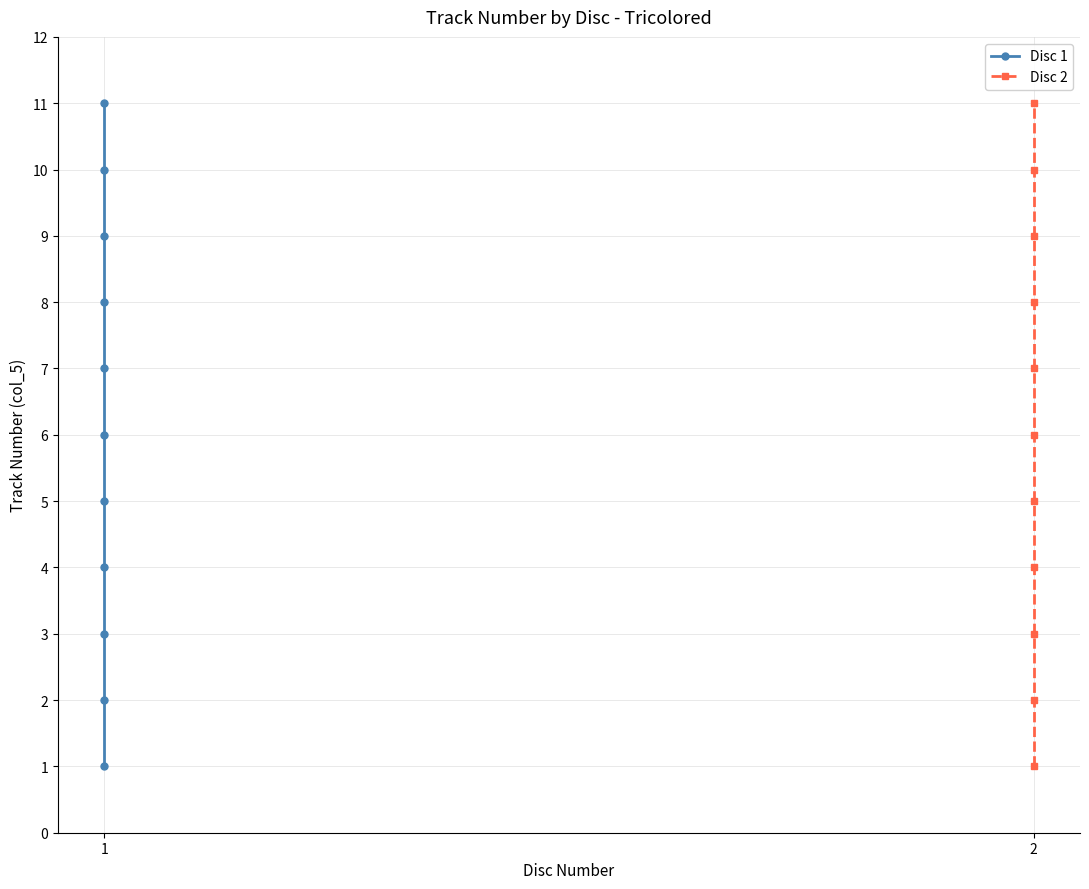

What are all the series names shown in the legend?

Disc 1, Disc 2